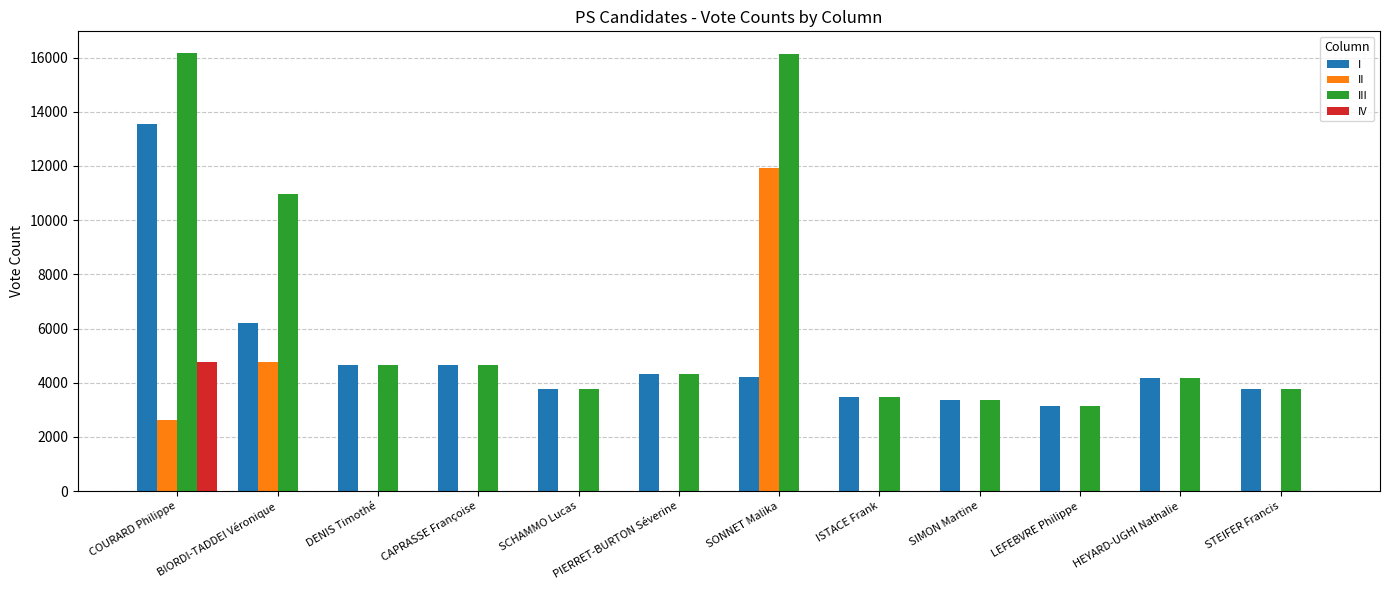

How many series are shown in this chart?

4